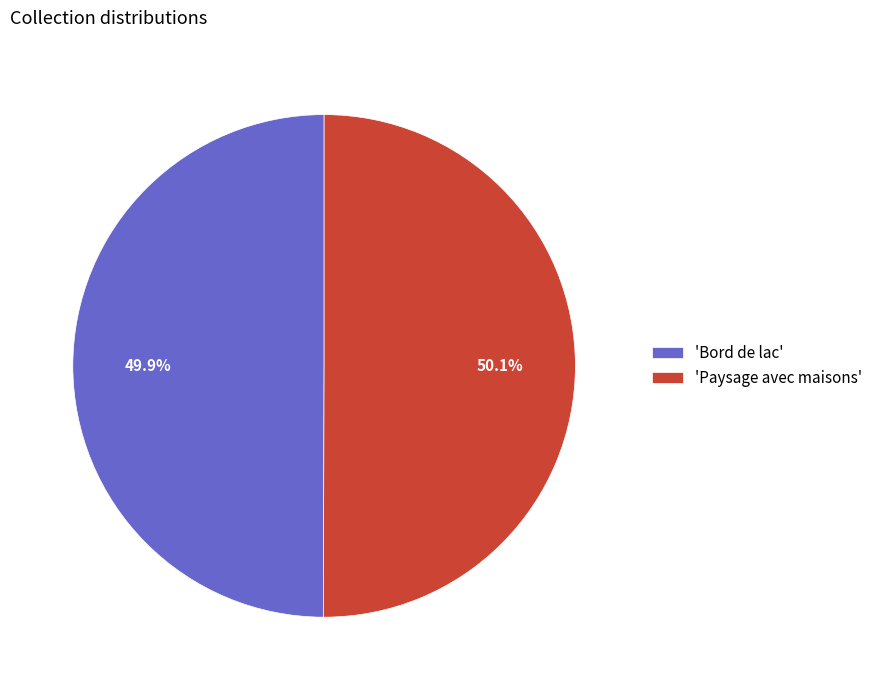

What percentage is NOT represented by 'Paysage avec maisons'?

49.9%